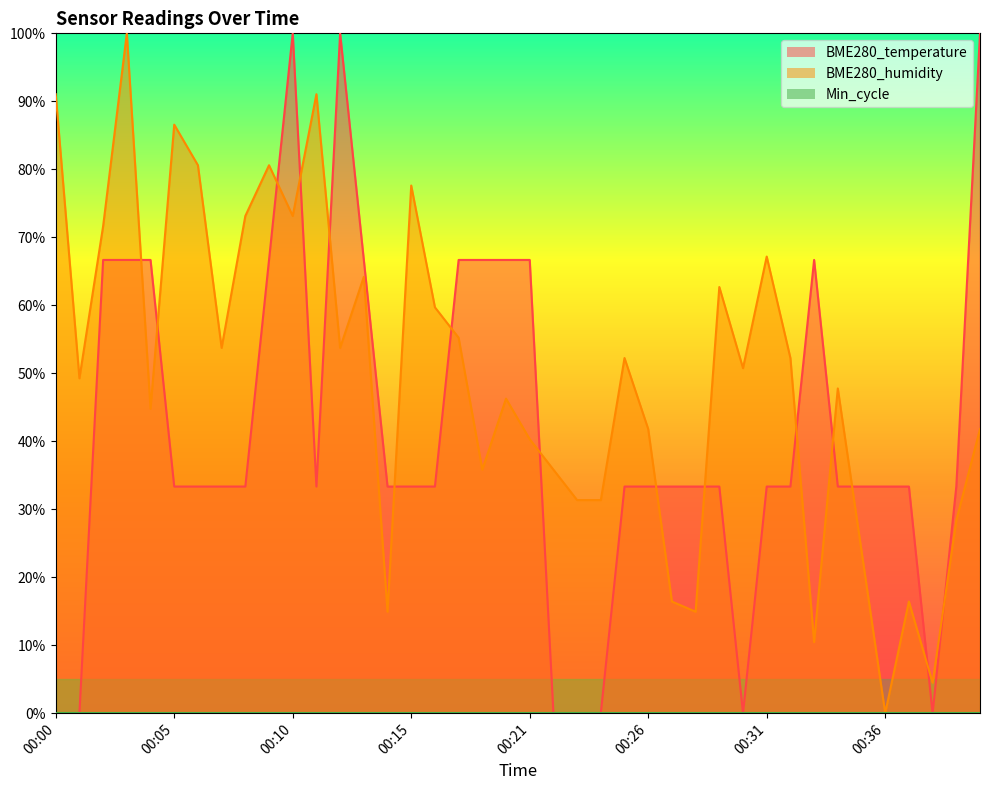

Where does the BME280_temperature series first go above 33?

00:02